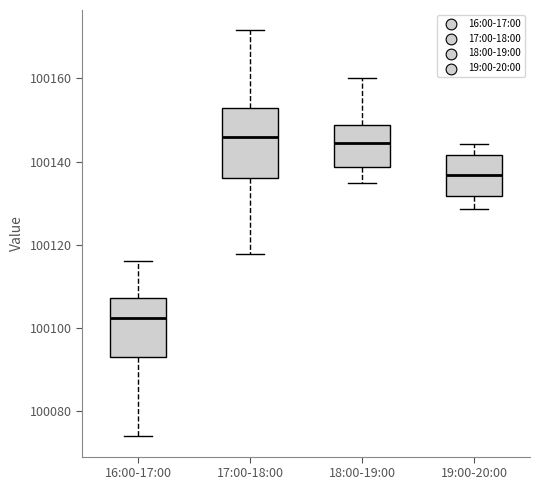

Where is the upper edge of the box for 17:00-18:00 on the y-axis? The values are not printed on the chart, so give them approximately, as read against the axis.

100152